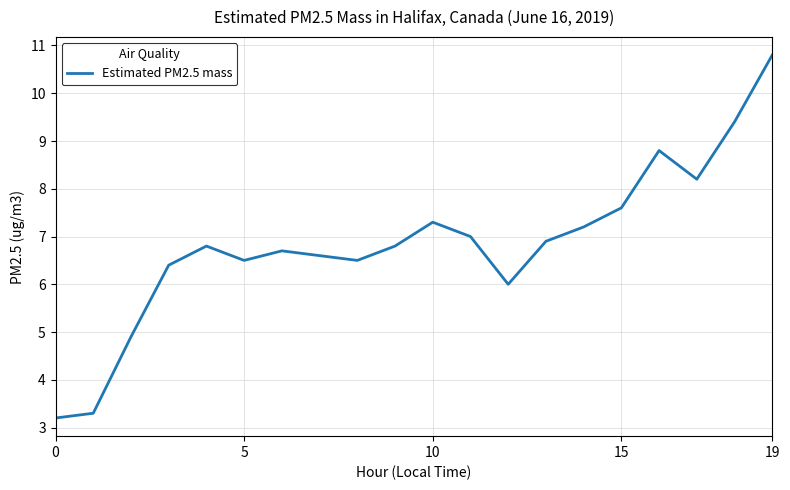

Reading left to right, list all the values displayed in this chart.

3.2	3.3	4.9	6.4	6.8	6.5	6.7	6.6	6.5	6.8	7.3	7.0	6.0	6.9	7.2	7.6	8.8	8.2	9.4	10.8